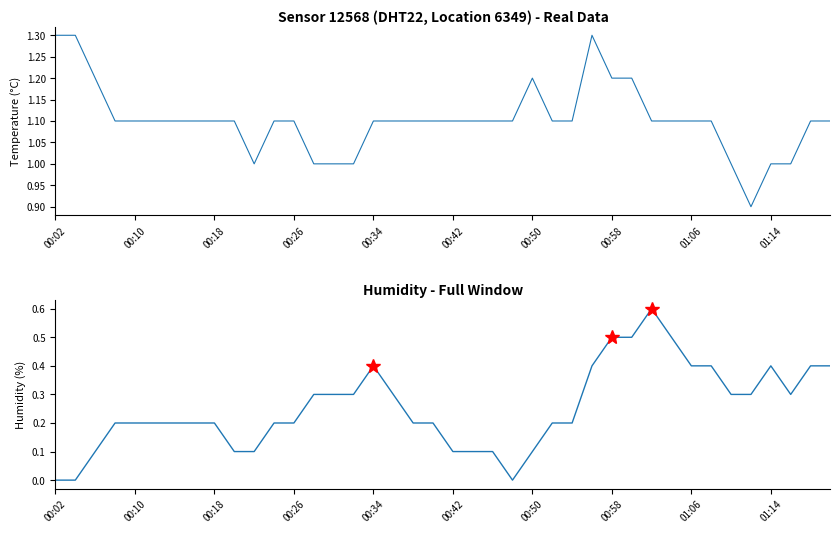

True or false: temperature and humidity intersect in this chart.

False